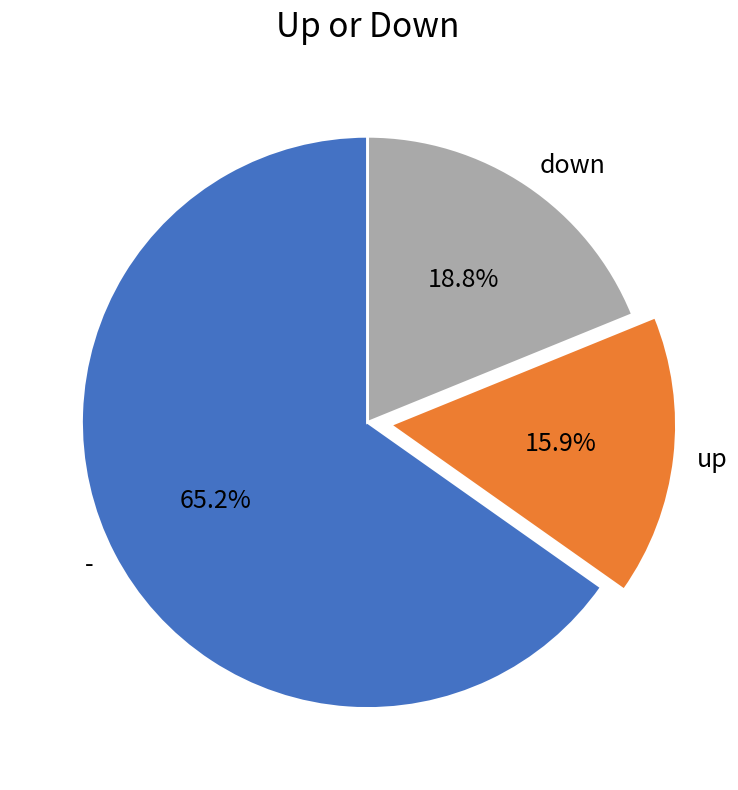

What percentage is NOT represented by down?

81.2%